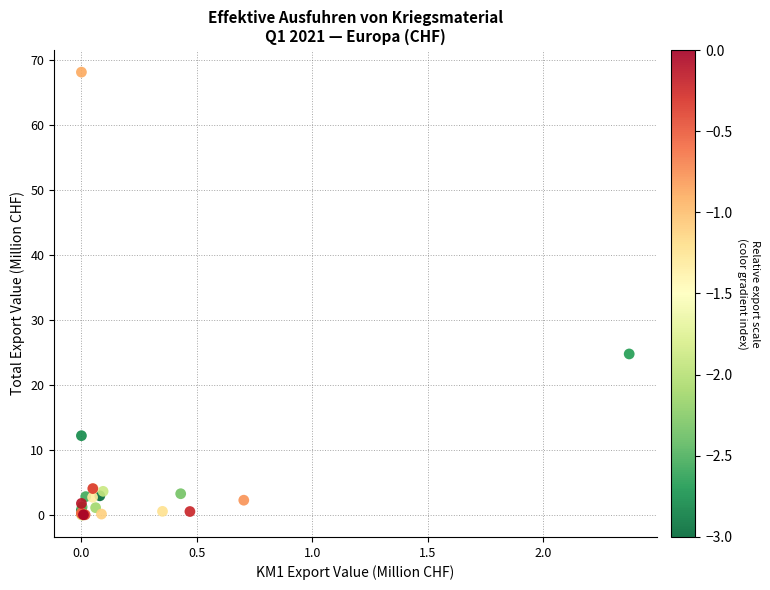

What Y value in the scatter plot is closest to 34?

24.8